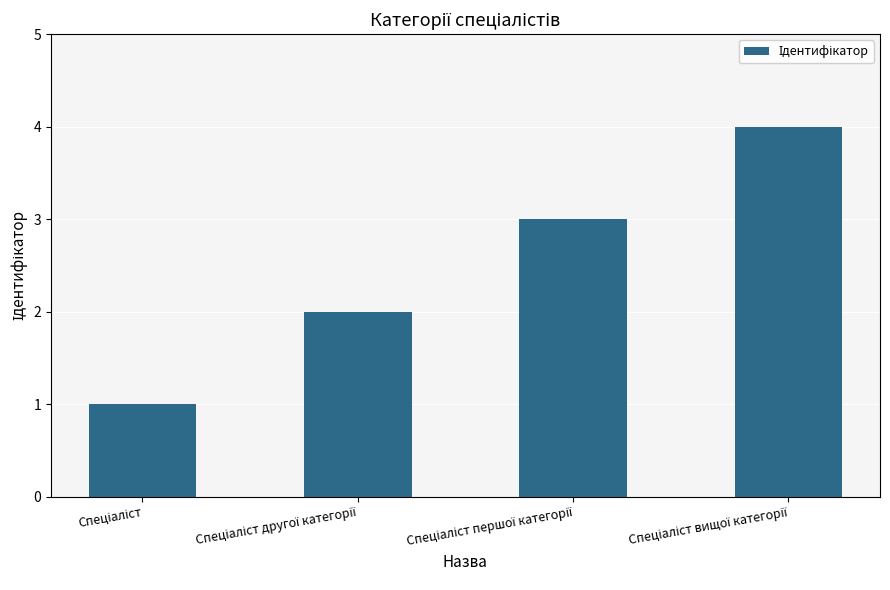

Count the number of categories in the chart.

4